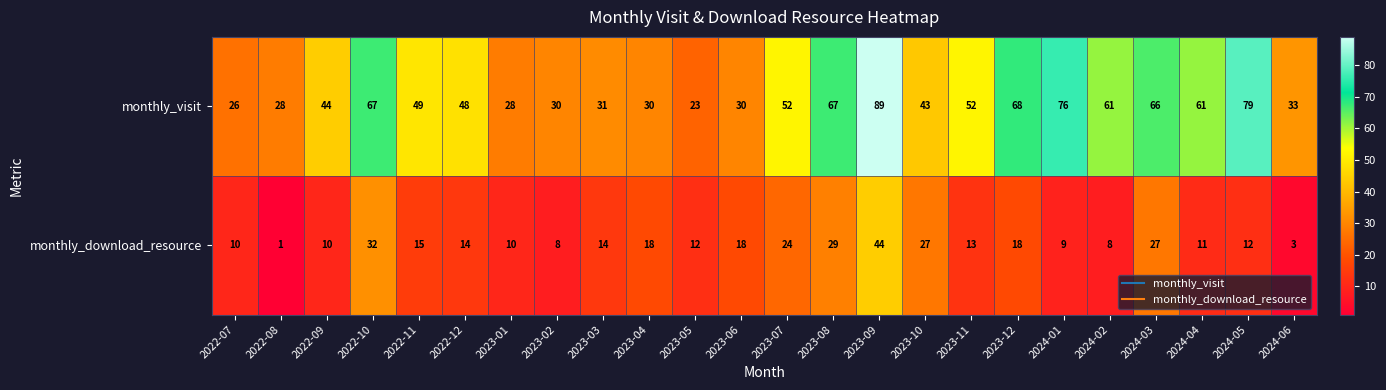

At how many categories does at least one series exceed 58?

9